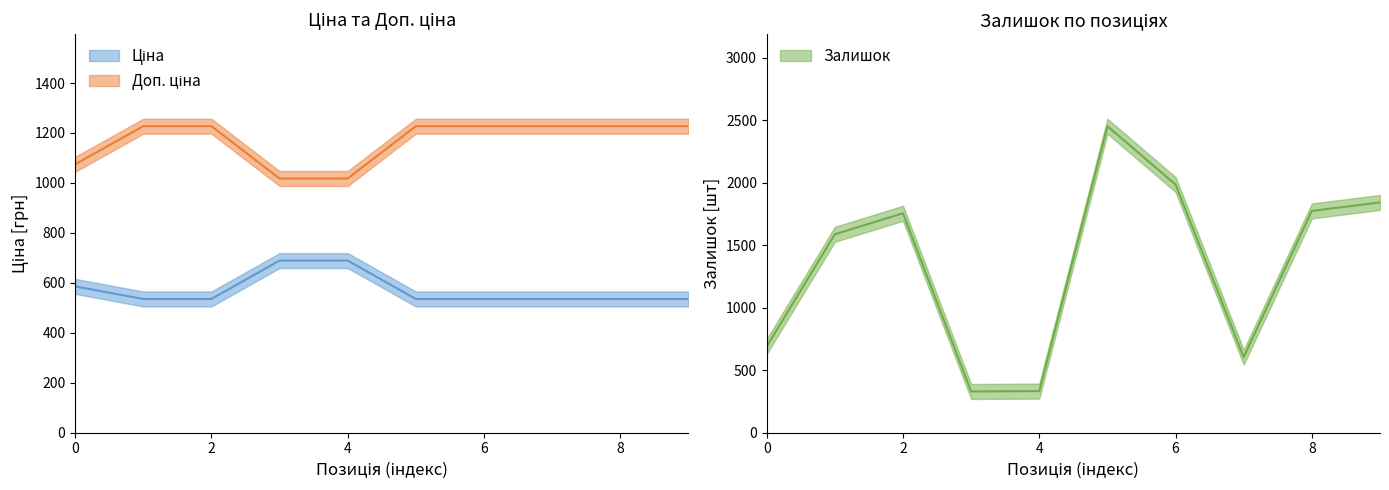

At Ламінат AGT Луна PRK112, list the series in order from largest to smallest.

Доп. ціна, Залишок, Ціна